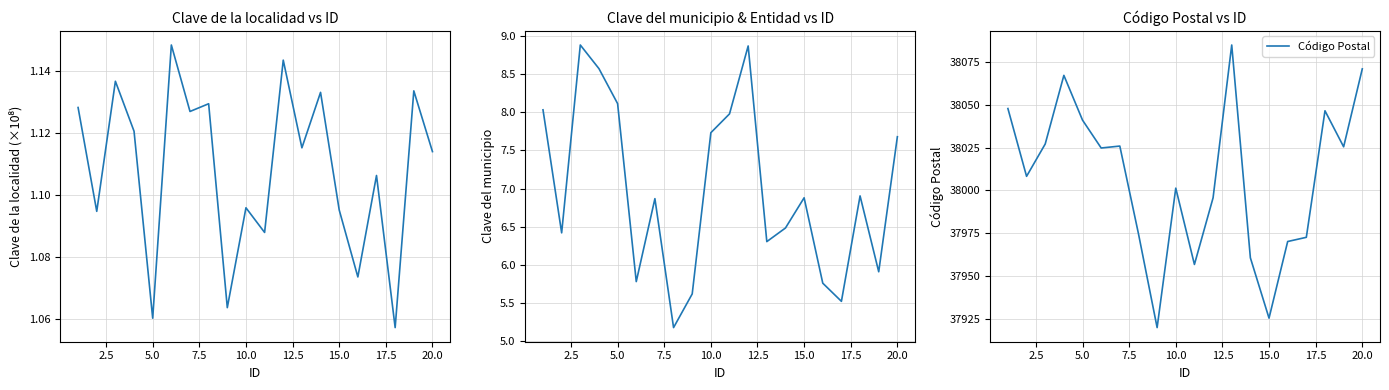

What is the highest value of the Código Postal series?

38084.7